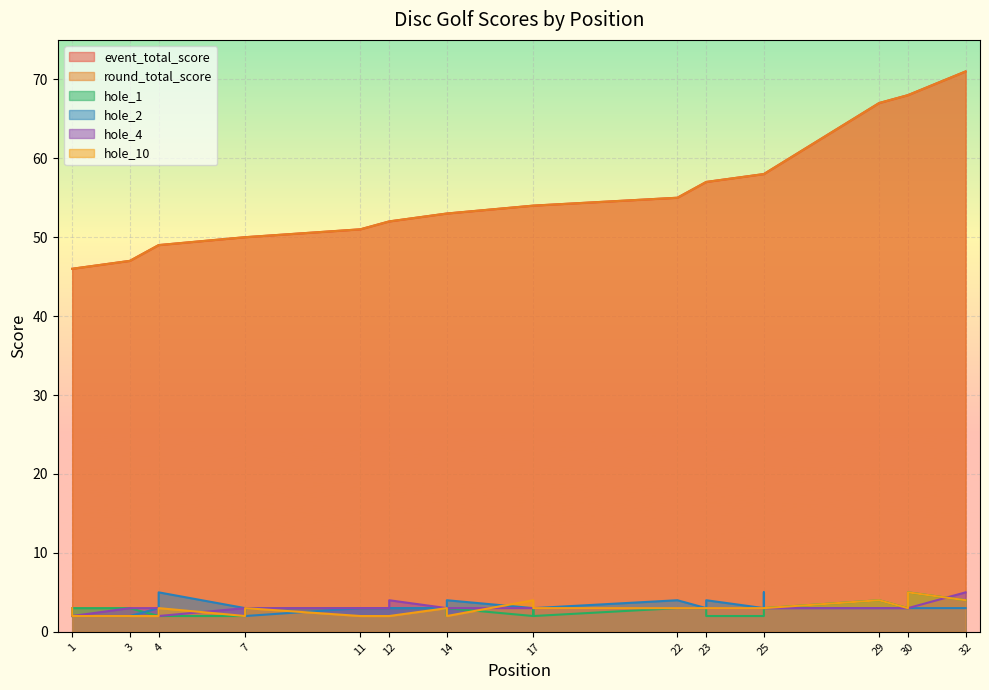

True or false: hole_1 and hole_4 intersect in this chart.

True